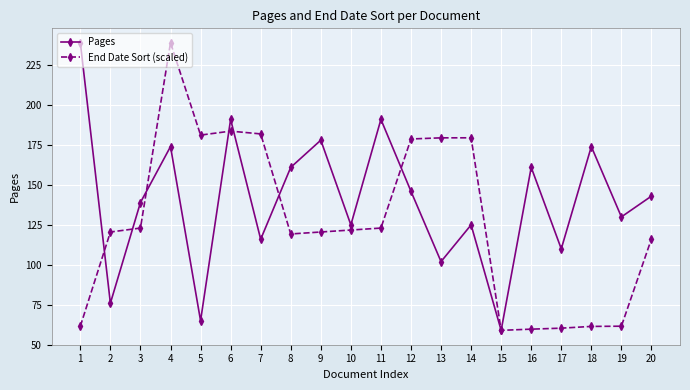

What is the minimum value for Pages?

59.0